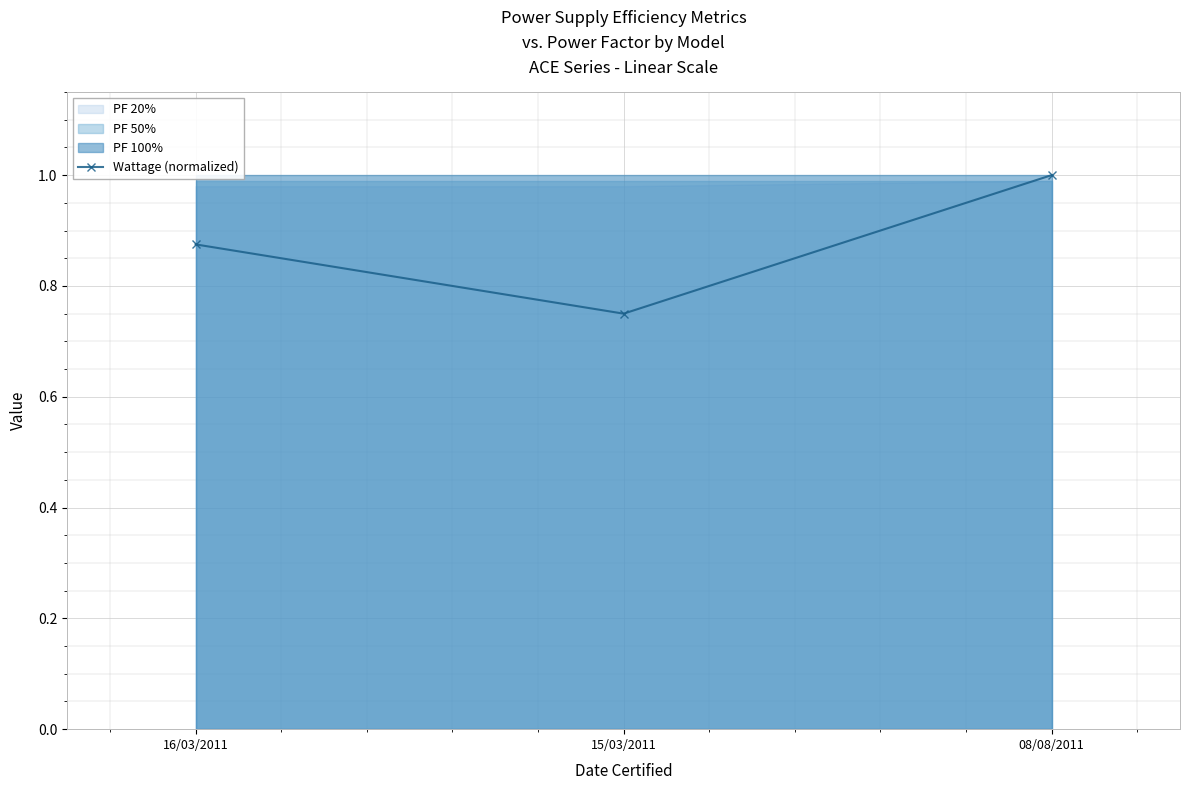

How many data points does each series have?

3